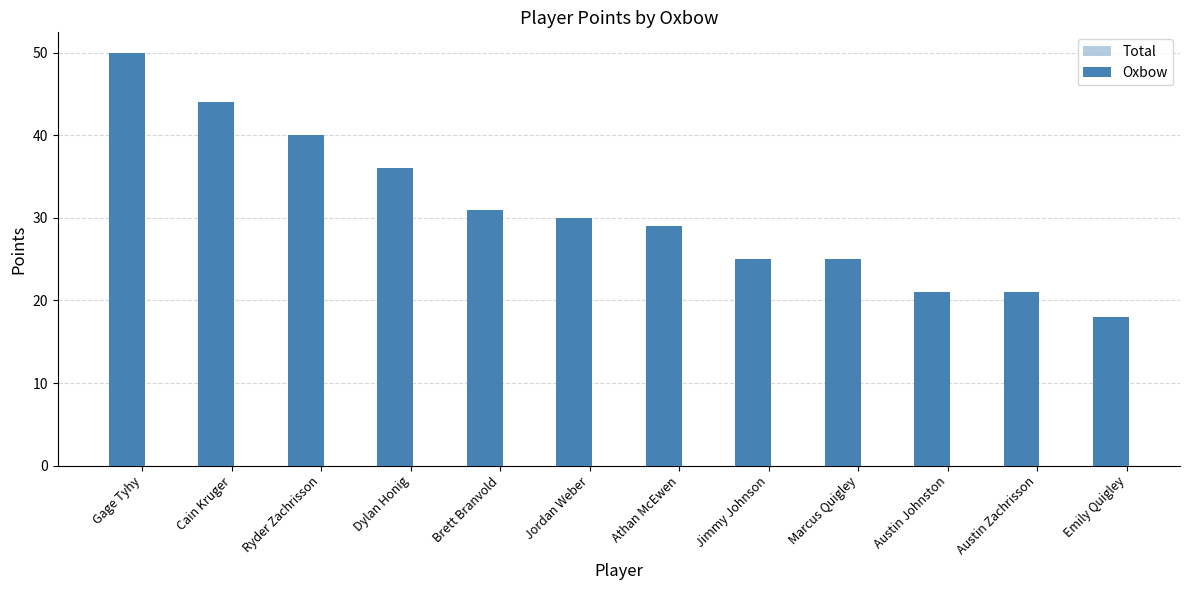

Is the value of Total at Ryder Zachrisson greater than the value of Oxbow at Athan McEwen?

Yes